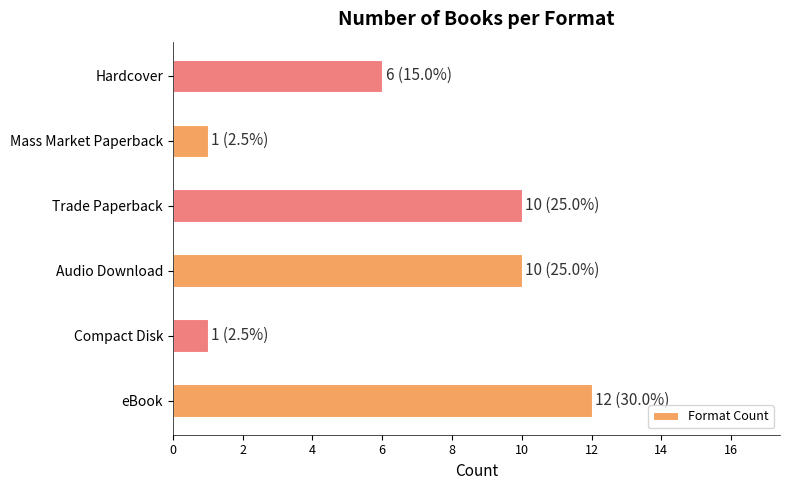

Reading top to bottom, transcribe all the data shown in this chart.

6	1	10	10	1	12